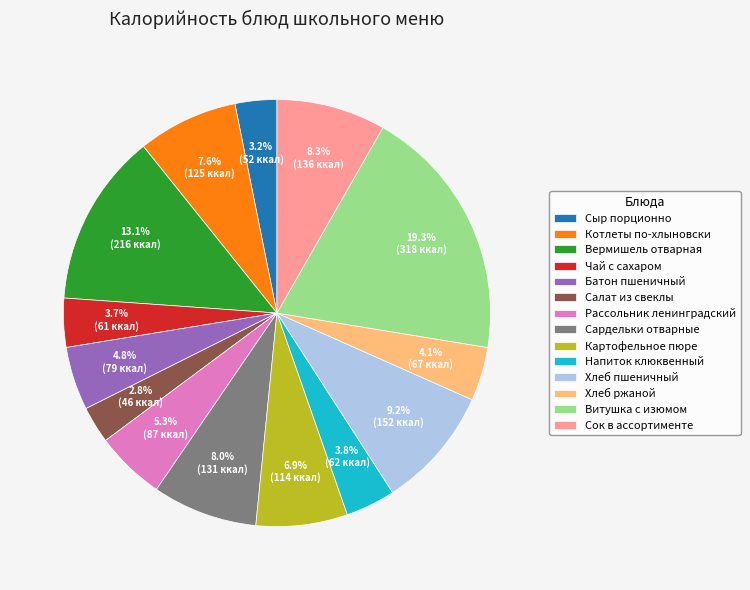

What portion of the pie excludes Хлеб ржаной?

95.9%